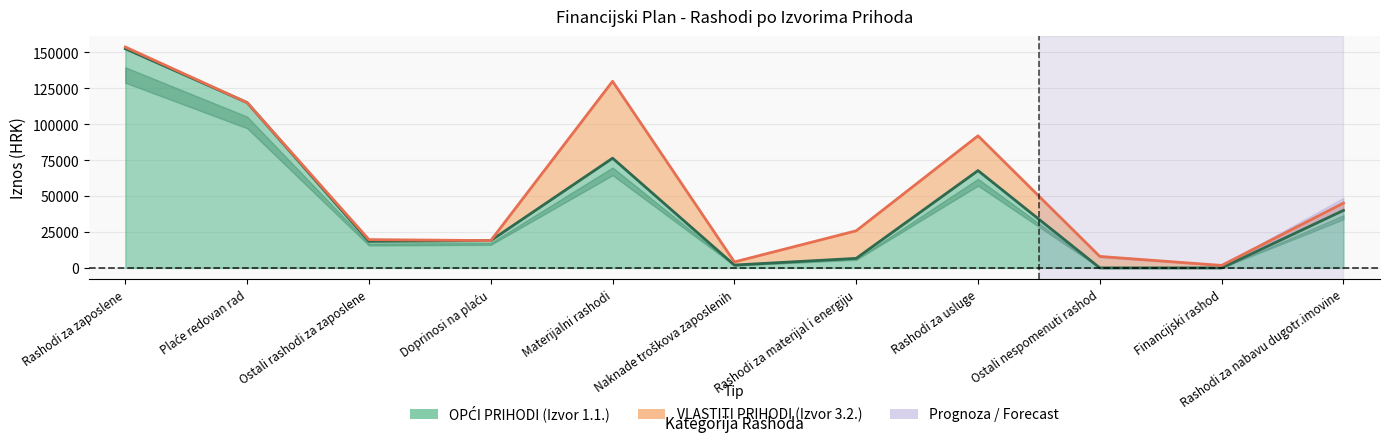

List the labels in order of value, largest first.

Rashodi za zaposlene, Plaće redovan rad, Materijalni rashodi, Rashodi za usluge, Rashodi za nabavu dugotr.imovine, Doprinosi na plaću, Ostali rashodi za zaposlene, Rashodi za materijal i energiju, Naknade troškova zaposlenih, Ostali nespomenuti rashod, Financijski rashod